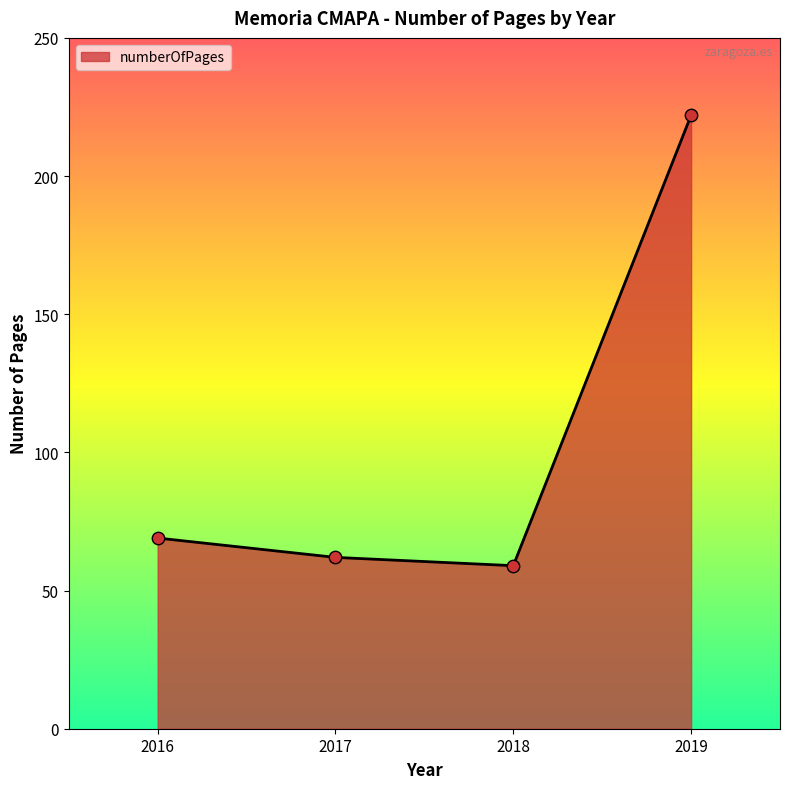

What is the ratio of the value at 2016 to the value at 2019?

0.3